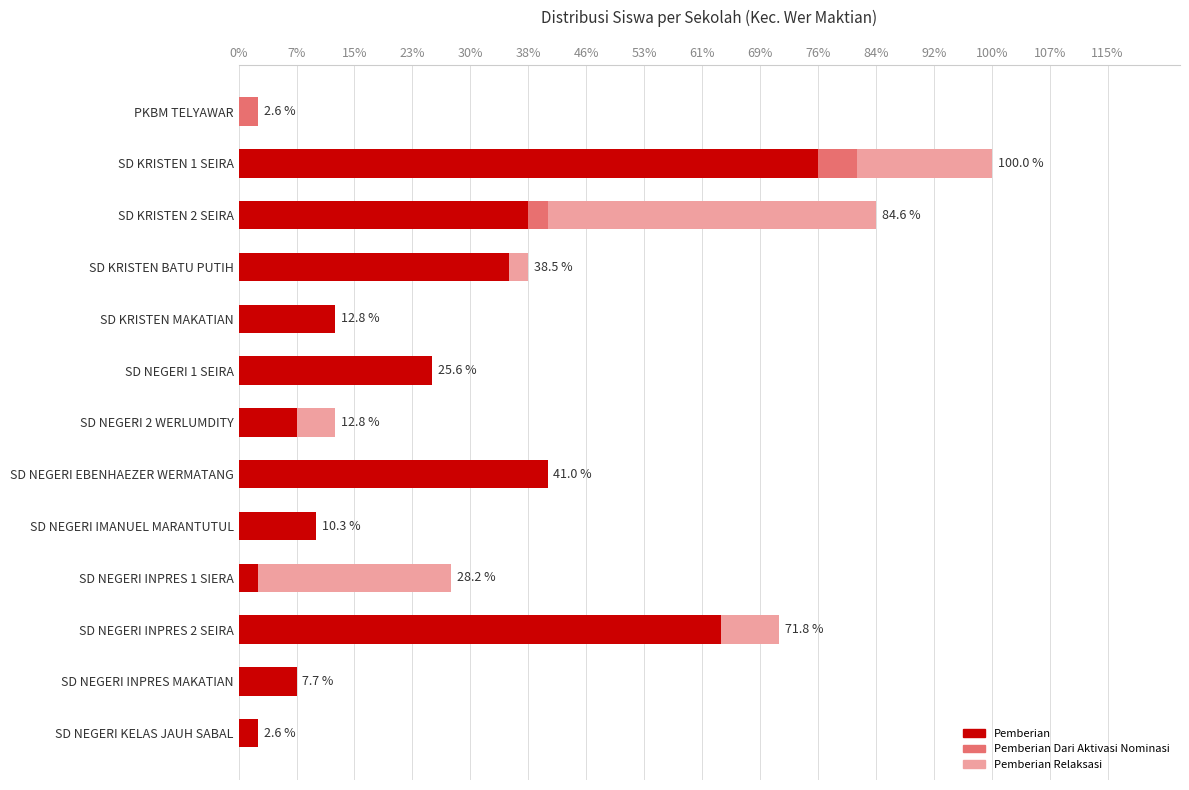

What are all the series names shown in the legend?

Pemberian, Pemberian Dari Aktivasi Nominasi, Pemberian Relaksasi